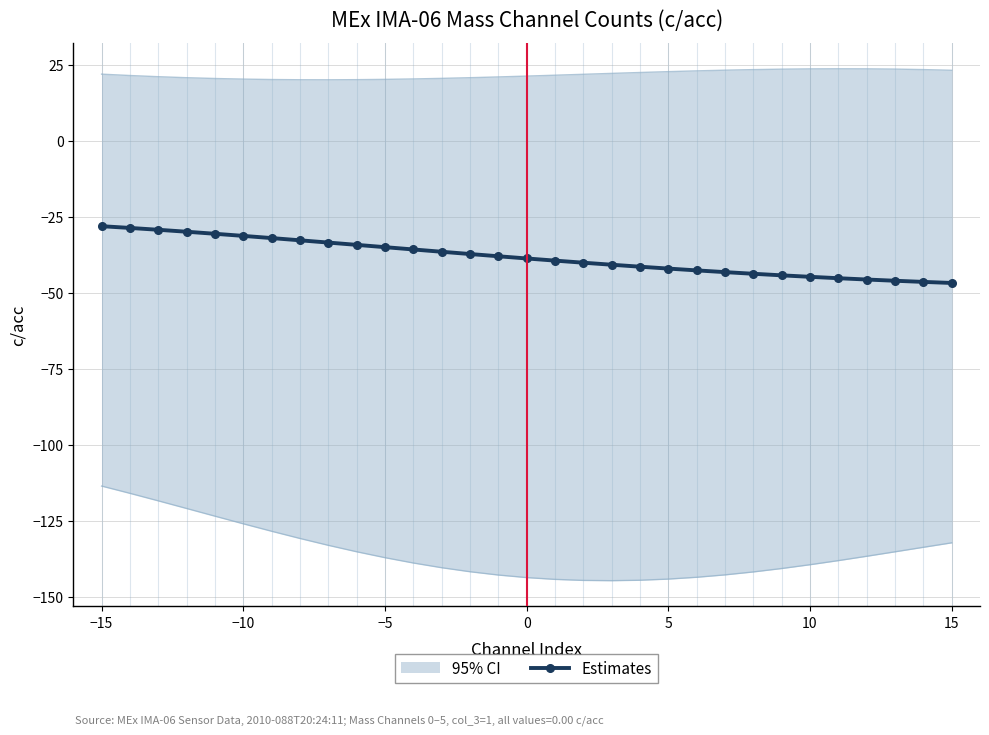

The Estimates series shows -15.0 at 15. True or false?

False